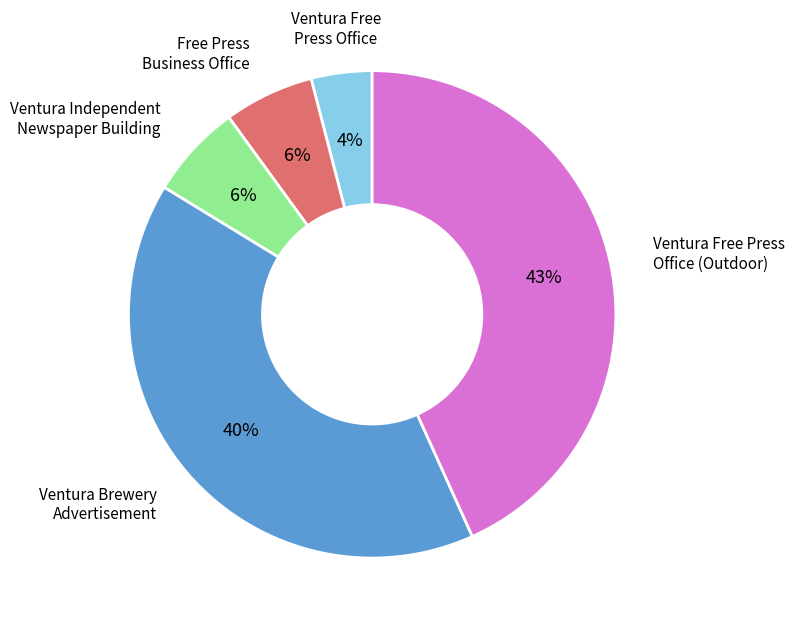

Is there any slice that represents more than half of the pie?

No